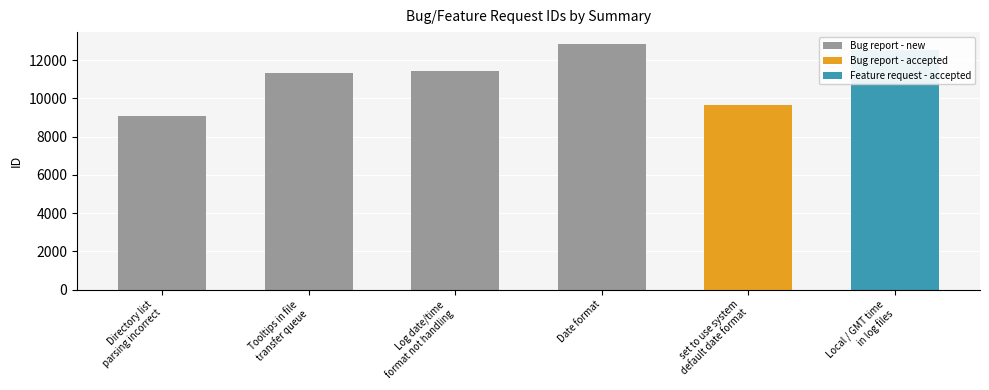

What is the change in value from Tooltips in file
transfer queue to Log date/time
format not handling?

+64